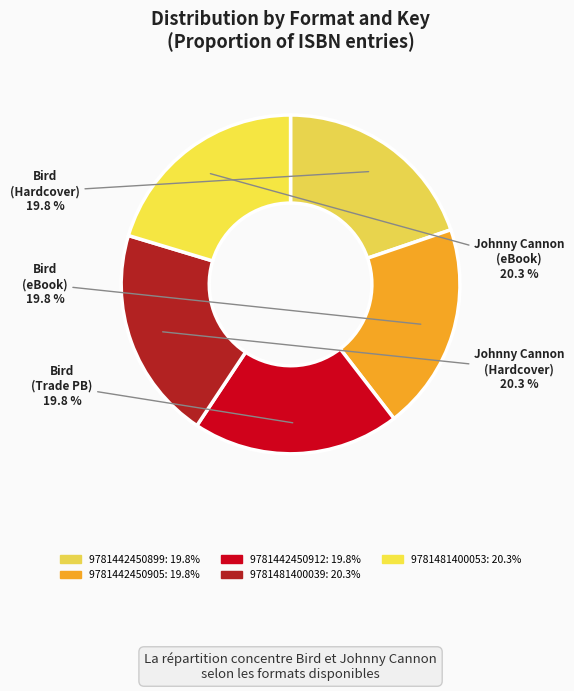

To the nearest percent, what is the difference between the 9781481400053 and 9781442450905 slice percentages?

1%